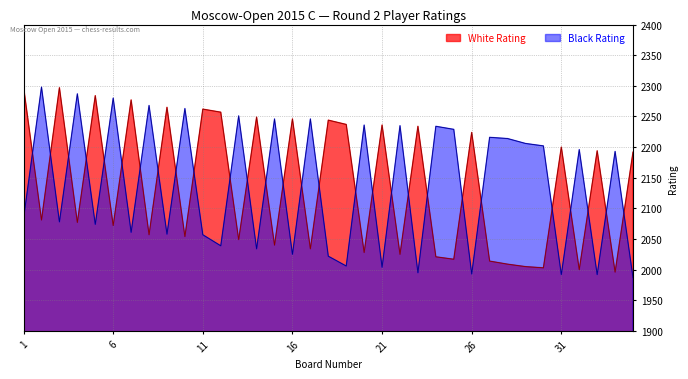

Rank the categories by White Rating value from highest to lowest.

1, 3, 5, 7, 9, 11, 12, 14, 16, 18, 19, 21, 23, 26, 31, 33, 35, 2, 4, 6, 8, 10, 13, 15, 17, 20, 22, 24, 25, 27, 28, 29, 30, 32, 34